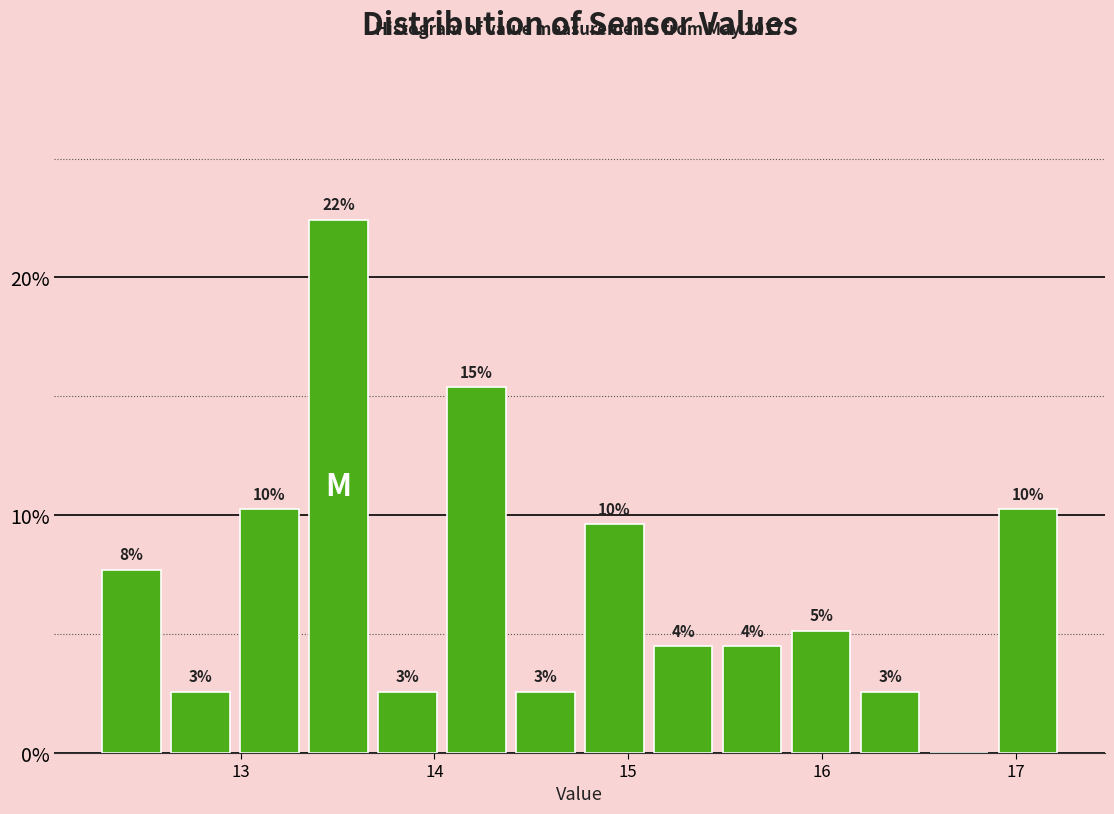

Around what value on the x-axis is the tallest bar? Give the approximate position of its centre, as read against the axis.

13.5